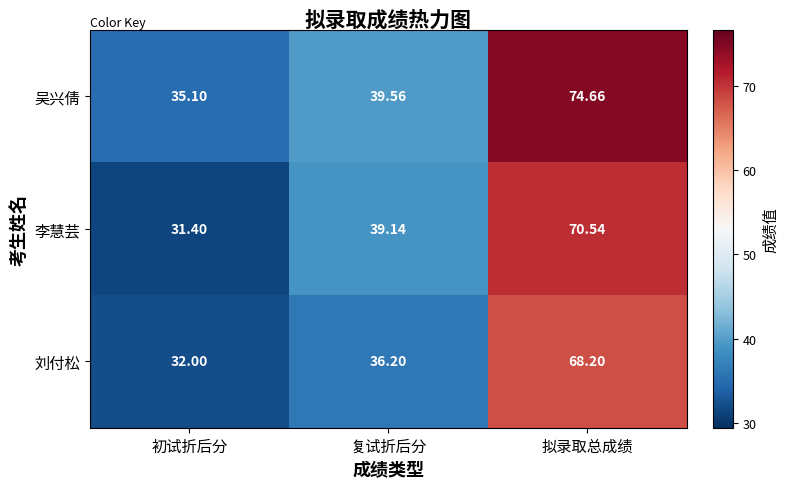

Between 初试折后分 and 拟录取总成绩, which series saw the biggest shift?

吴兴倩